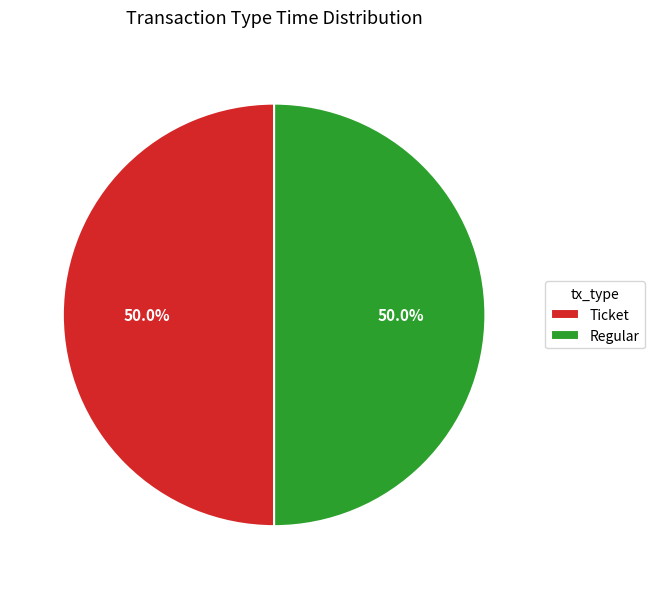

True or false: Ticket accounts for 50% of the total.

True